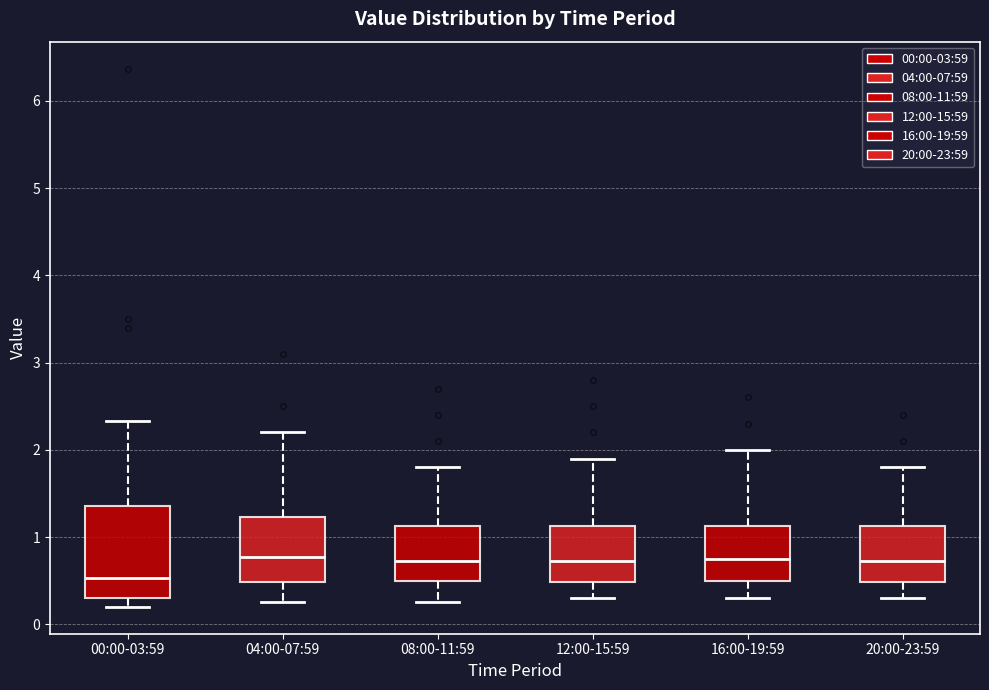

Reading left to right, read every box against the y-axis: the position of its median line, the range the box covers, and the ends of its whiskers. The values are not printed on the chart, so give them approximately, as read against the axis.

00:00-03:59: median 0.5, box 0.3 to 1.4, whiskers 0.2 to 2.3
04:00-07:59: median 0.8, box 0.5 to 1.2, whiskers 0.3 to 2.2
08:00-11:59: median 0.7, box 0.5 to 1.1, whiskers 0.3 to 1.8
12:00-15:59: median 0.7, box 0.5 to 1.1, whiskers 0.3 to 1.9
16:00-19:59: median 0.8, box 0.5 to 1.1, whiskers 0.3 to 2.0
20:00-23:59: median 0.7, box 0.5 to 1.1, whiskers 0.3 to 1.8